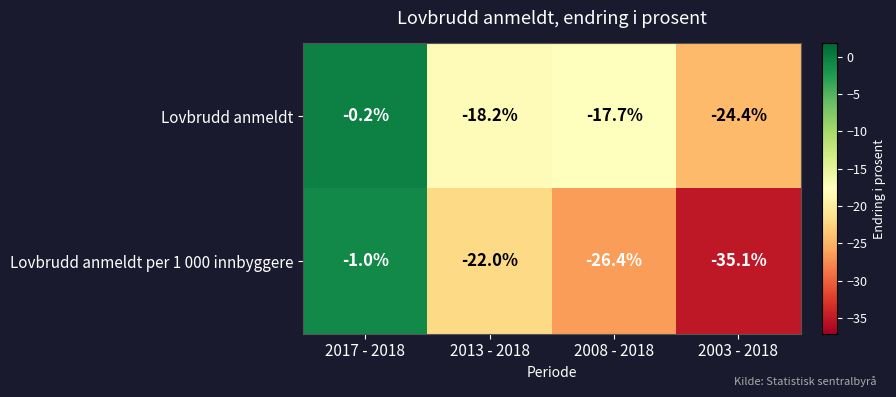

What is the sum of all Lovbrudd anmeldt values?

-60.5